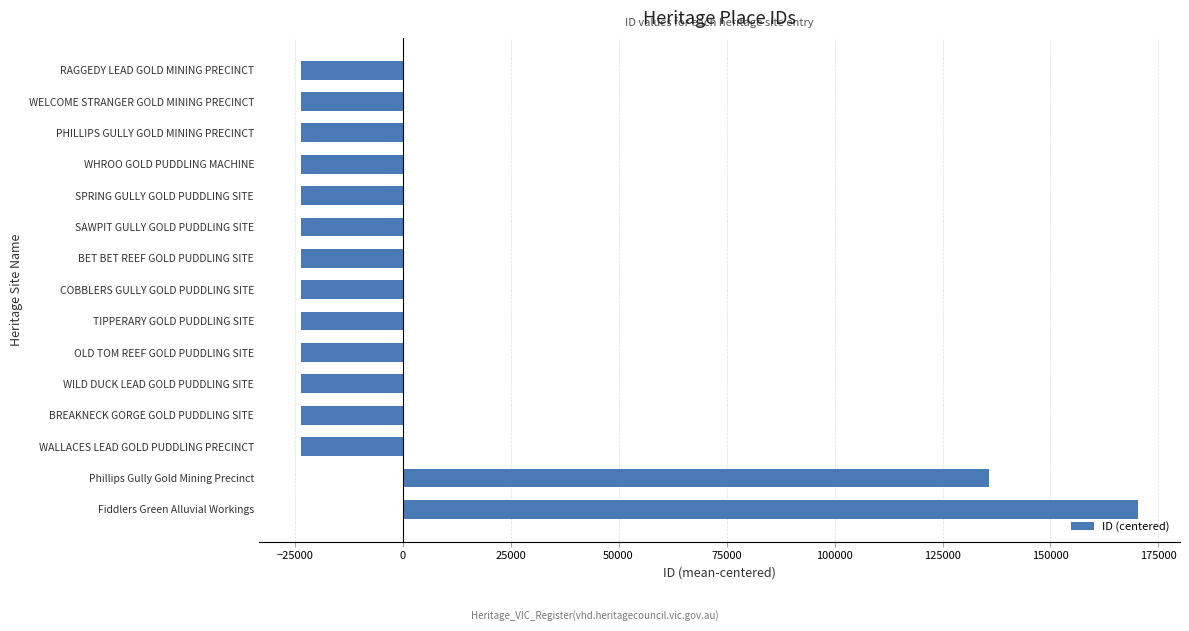

Which label corresponds to the largest value in the chart?

Fiddlers Green Alluvial Workings